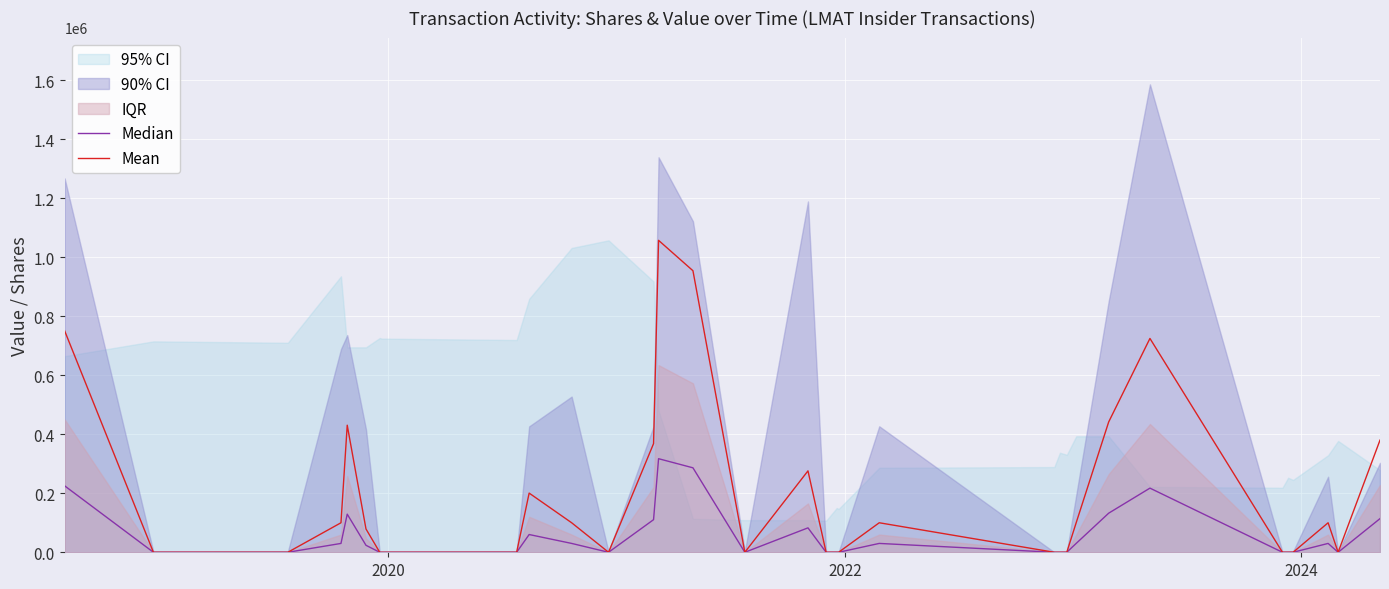

What is the average value of the Mean series?

181224.6